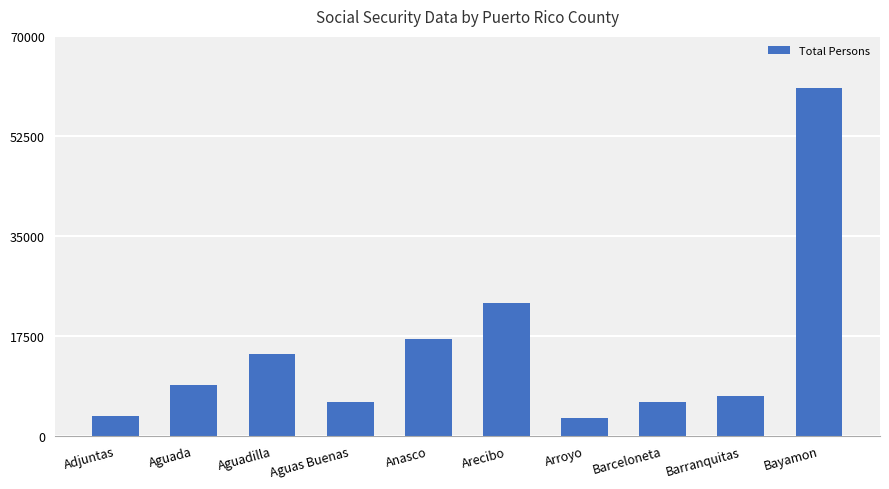

What is the sum of all values?

149739